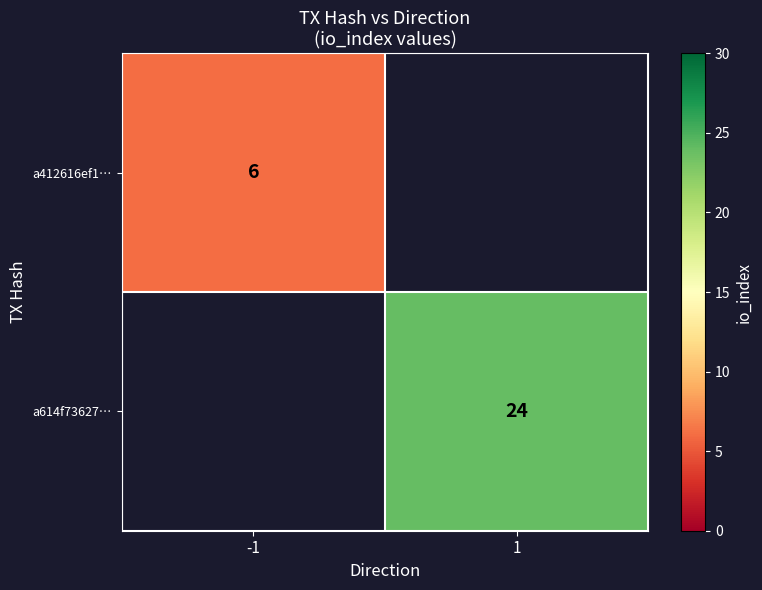

Is it true that a614f73627… equals 24 at 1?

True